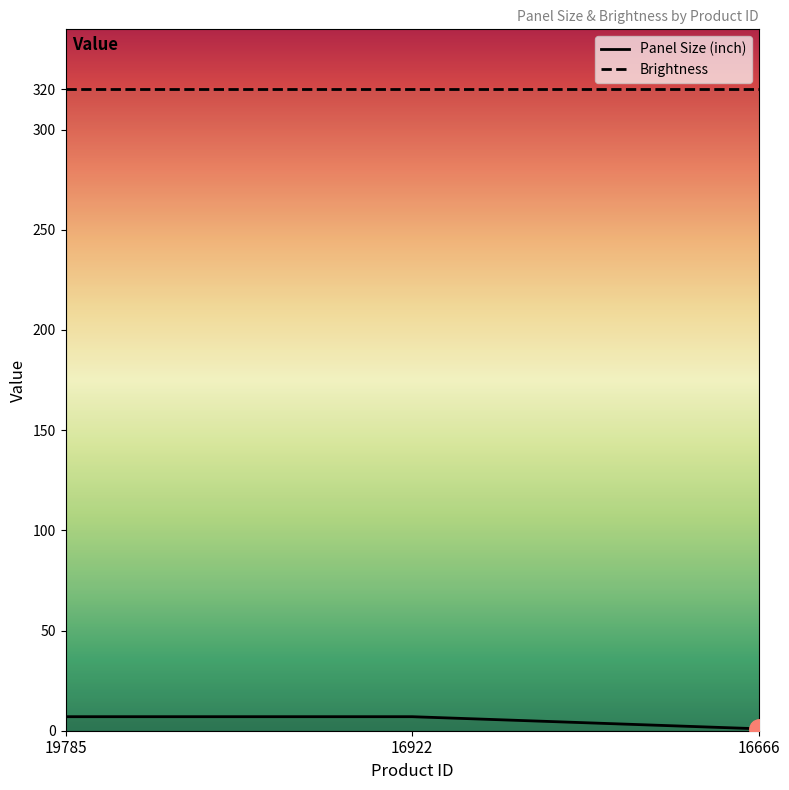

What is the difference between the maximum and minimum values?

6.0